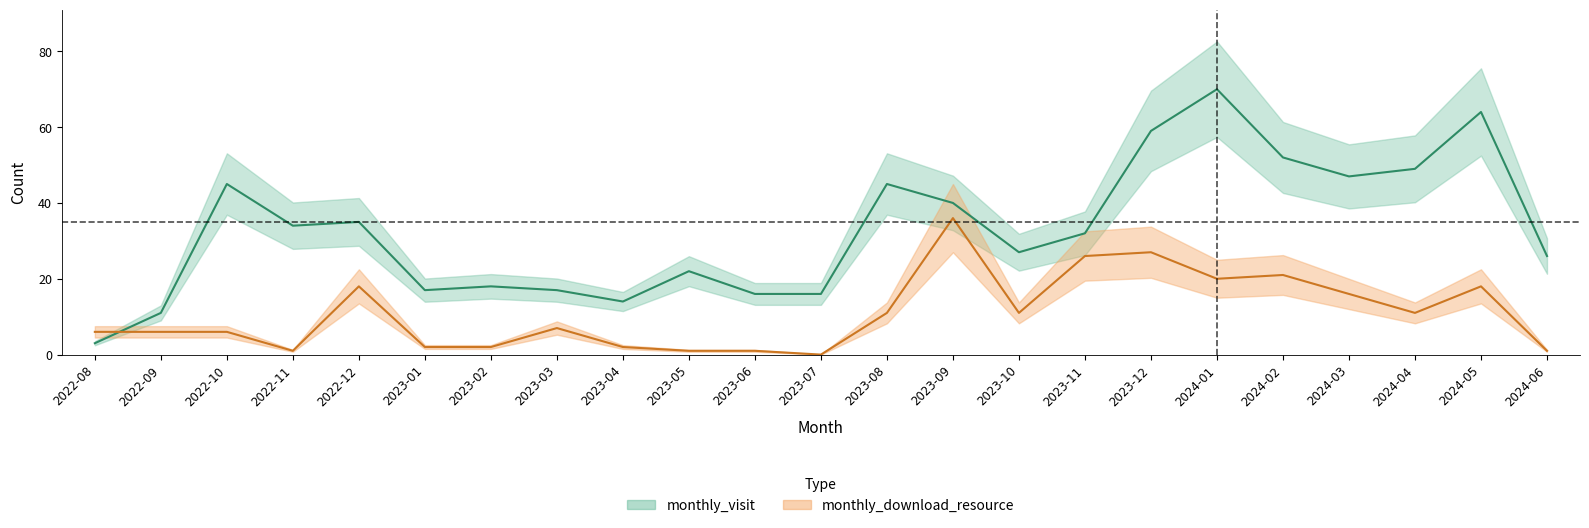

The monthly_visit series shows 22 at 2023-07. True or false?

False